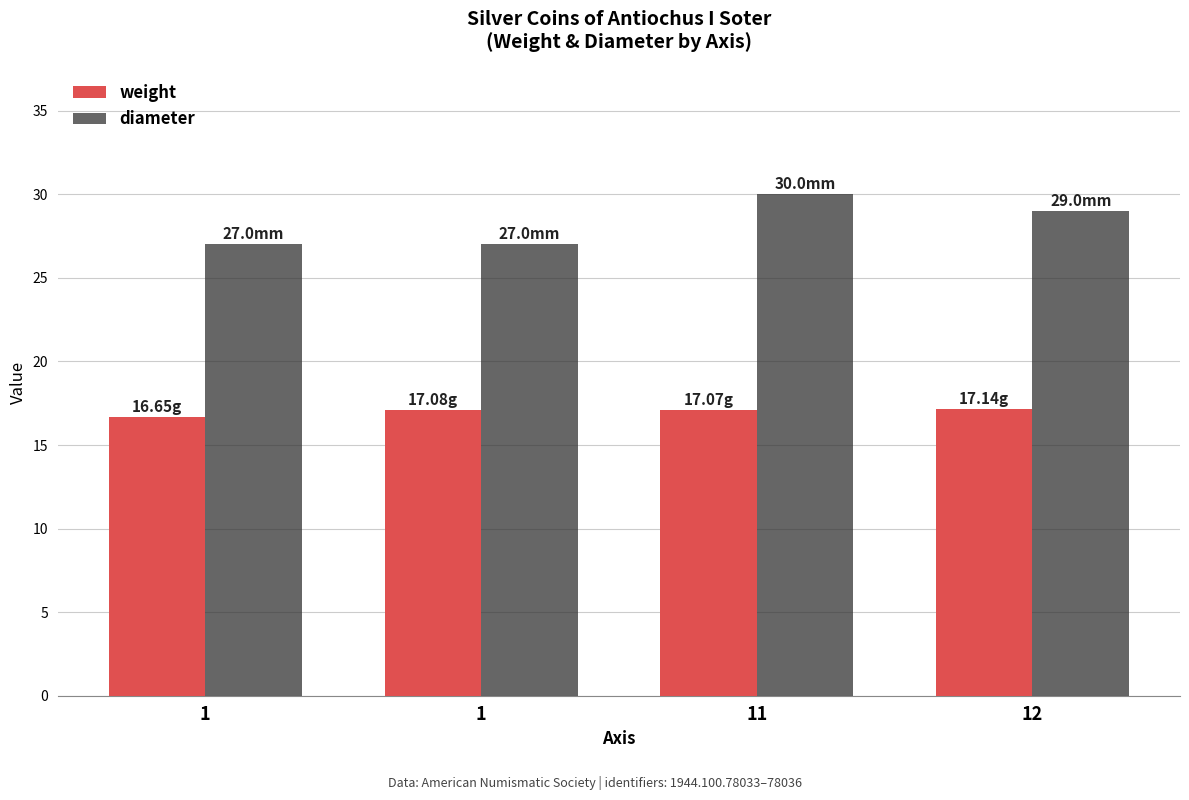

True or false: weight has a value of 7.4 at 1.

False